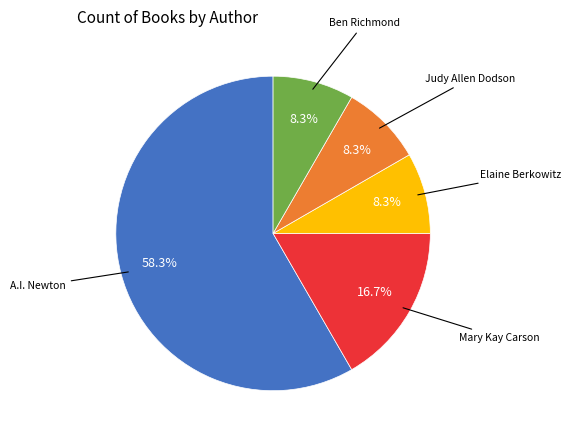

Is there a majority slice in this chart?

Yes